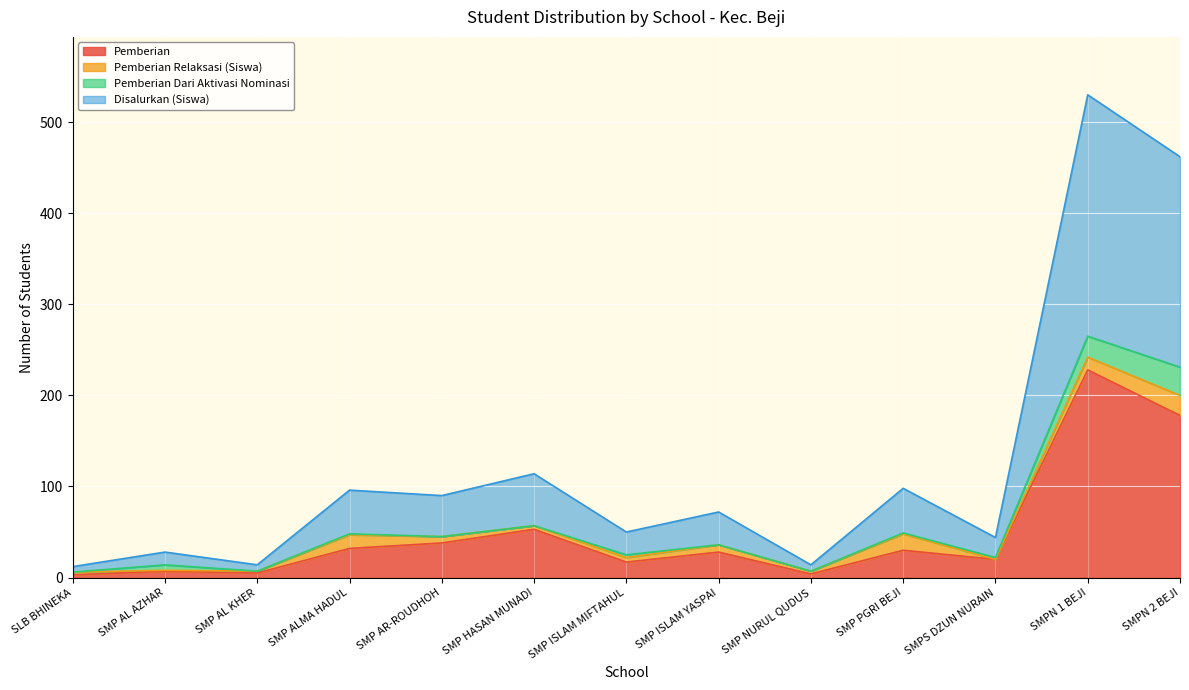

What is the maximum value for Pemberian?

228